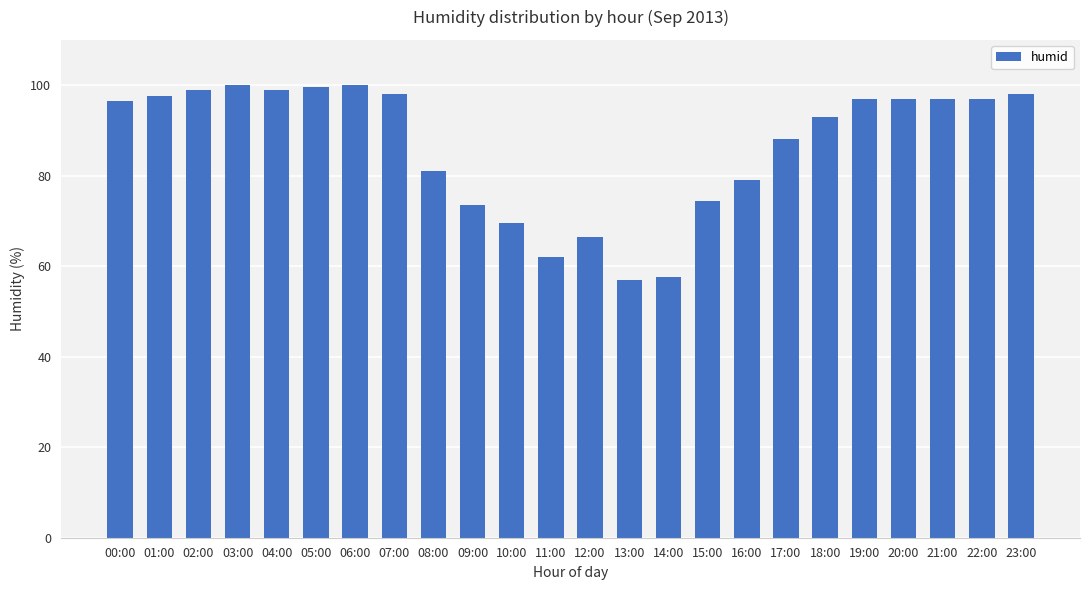

What is the label of the 16th bar from the left?

15:00